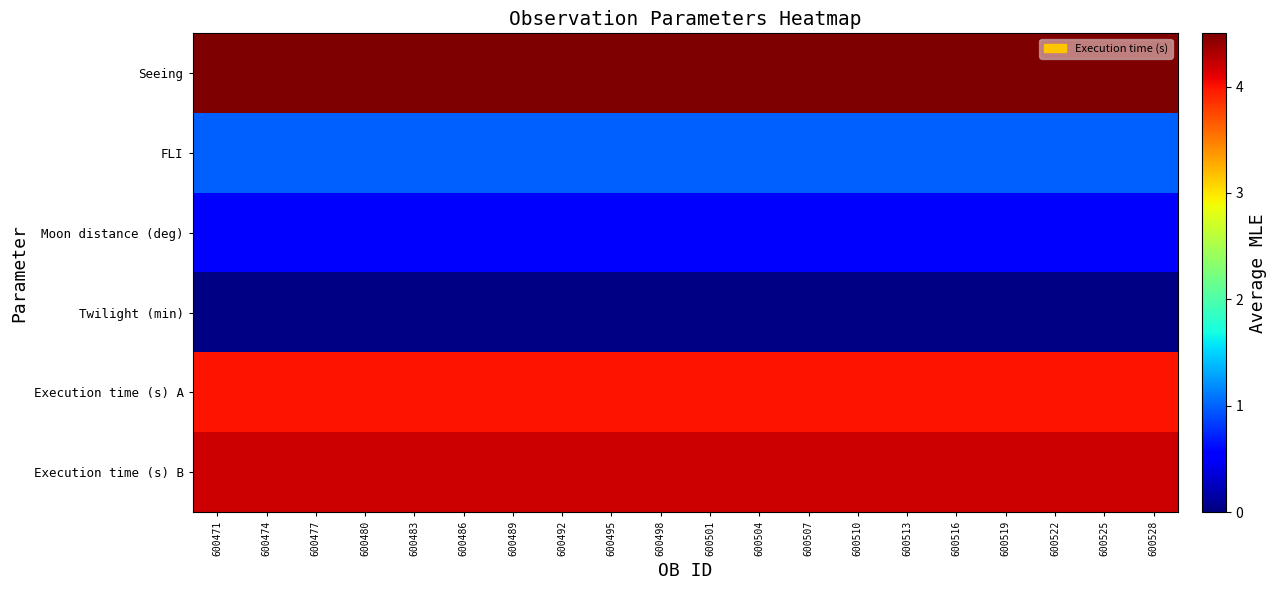

Reading right to left, extract all data points from this chart.

Seeing: 600528=4.5	600525=4.5	600522=4.5	600519=4.5	600516=4.5	600513=4.5	600510=4.5	600507=4.5	600504=4.5	600501=4.5	600498=4.5	600495=4.5	600492=4.5	600489=4.5	600486=4.5	600483=4.5	600480=4.5	600477=4.5	600474=4.5	600471=4.5
FLI: 600528=1.0	600525=1.0	600522=1.0	600519=1.0	600516=1.0	600513=1.0	600510=1.0	600507=1.0	600504=1.0	600501=1.0	600498=1.0	600495=1.0	600492=1.0	600489=1.0	600486=1.0	600483=1.0	600480=1.0	600477=1.0	600474=1.0	600471=1.0
Moon distance (deg): 600528=0.5	600525=0.5	600522=0.5	600519=0.5	600516=0.5	600513=0.5	600510=0.5	600507=0.5	600504=0.5	600501=0.5	600498=0.5	600495=0.5	600492=0.5	600489=0.5	600486=0.5	600483=0.5	600480=0.5	600477=0.5	600474=0.5	600471=0.5
Twilight (min): 600528=0.0	600525=0.0	600522=0.0	600519=0.0	600516=0.0	600513=0.0	600510=0.0	600507=0.0	600504=0.0	600501=0.0	600498=0.0	600495=0.0	600492=0.0	600489=0.0	600486=0.0	600483=0.0	600480=0.0	600477=0.0	600474=0.0	600471=0.0
Execution time (s) A: 600528=4.0	600525=4.0	600522=4.0	600519=4.0	600516=4.0	600513=4.0	600510=4.0	600507=4.0	600504=4.0	600501=4.0	600498=4.0	600495=4.0	600492=4.0	600489=4.0	600486=4.0	600483=4.0	600480=4.0	600477=4.0	600474=4.0	600471=4.0
Execution time (s) B: 600528=4.2	600525=4.2	600522=4.2	600519=4.2	600516=4.2	600513=4.2	600510=4.2	600507=4.2	600504=4.2	600501=4.2	600498=4.2	600495=4.2	600492=4.2	600489=4.2	600486=4.2	600483=4.2	600480=4.2	600477=4.2	600474=4.2	600471=4.2